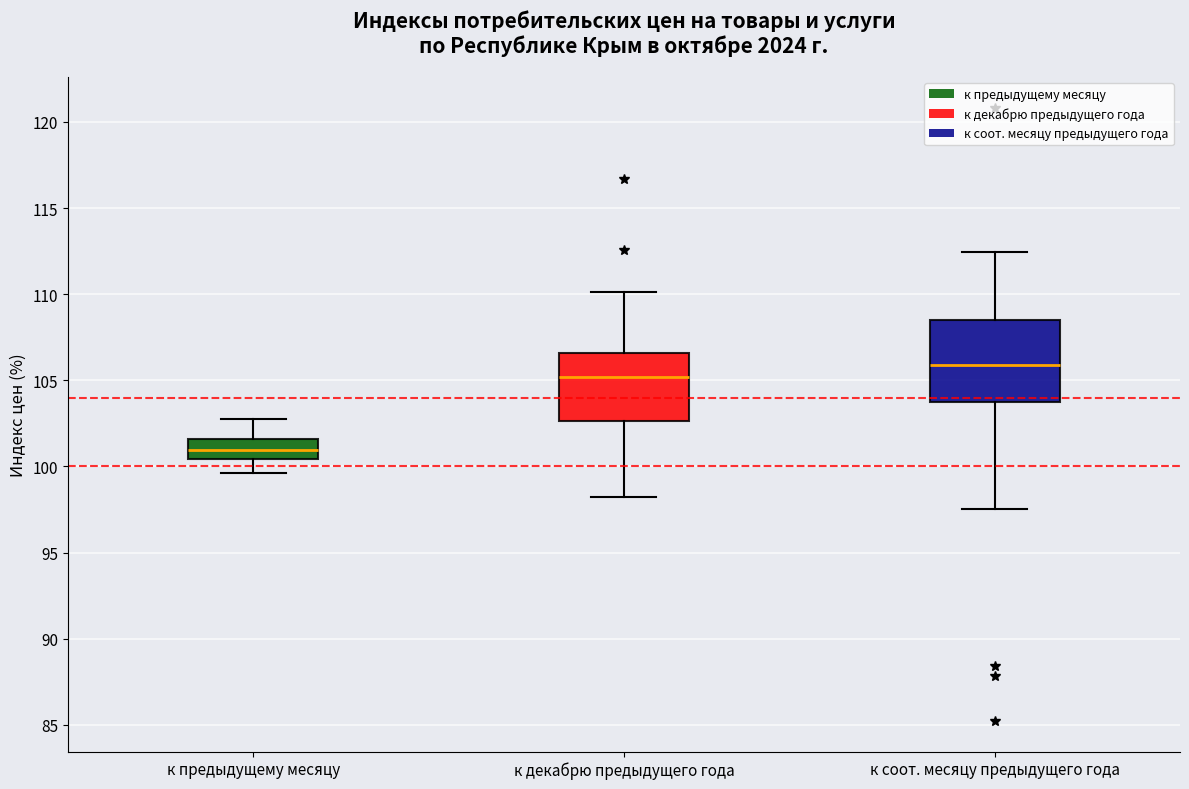

Where does the upper whisker of the box for к декабрю предыдущего года end on the y-axis? The values are not printed on the chart, so give them approximately, as read against the axis.

110.0